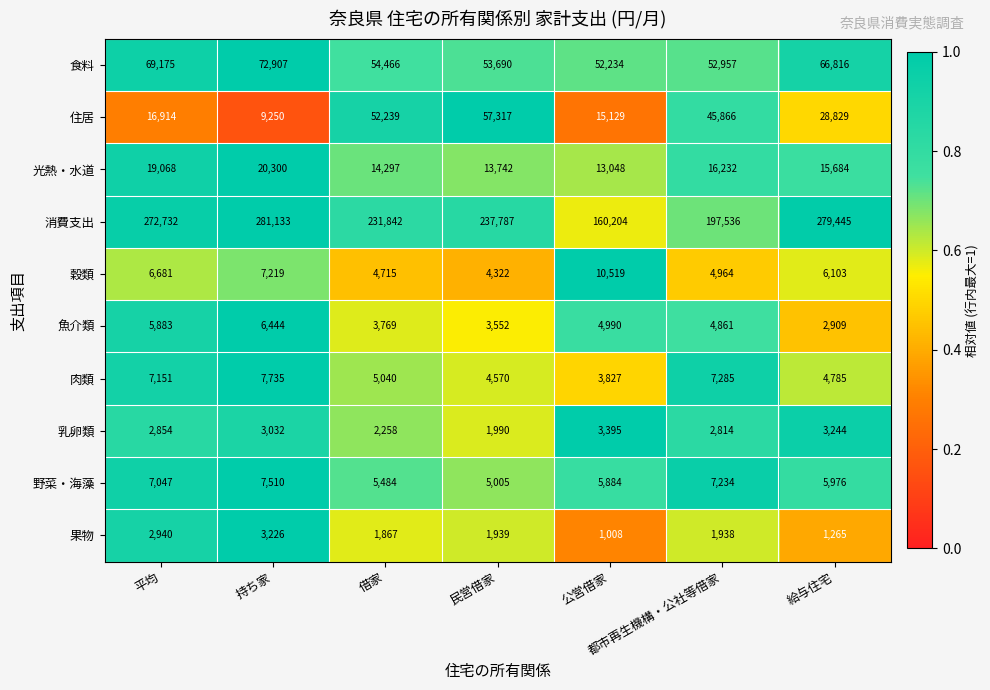

At which label does 乳卵類 reach its minimum?

民営借家